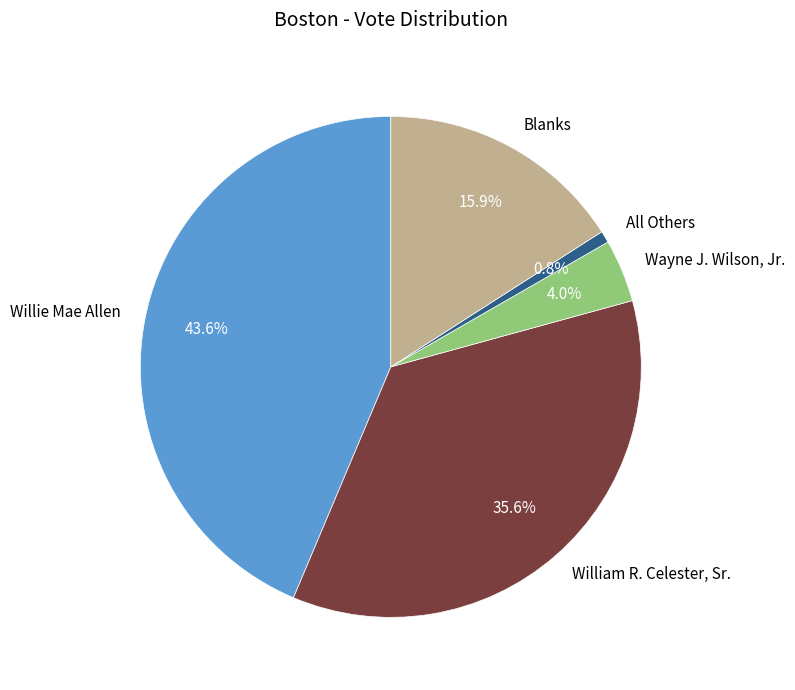

The William R. Celester, Sr. slice represents 36% of the pie. True or false?

True